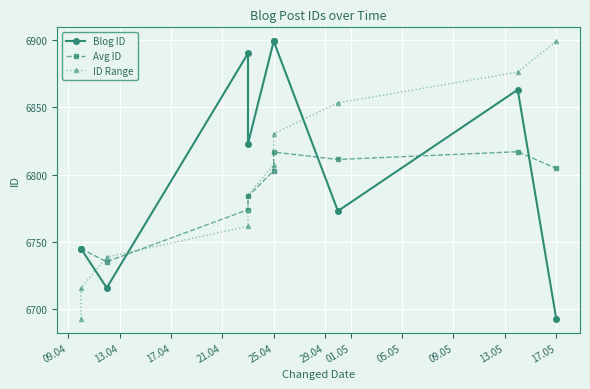

True or false: Avg ID has a value of 9965.3 at 13.04.

False